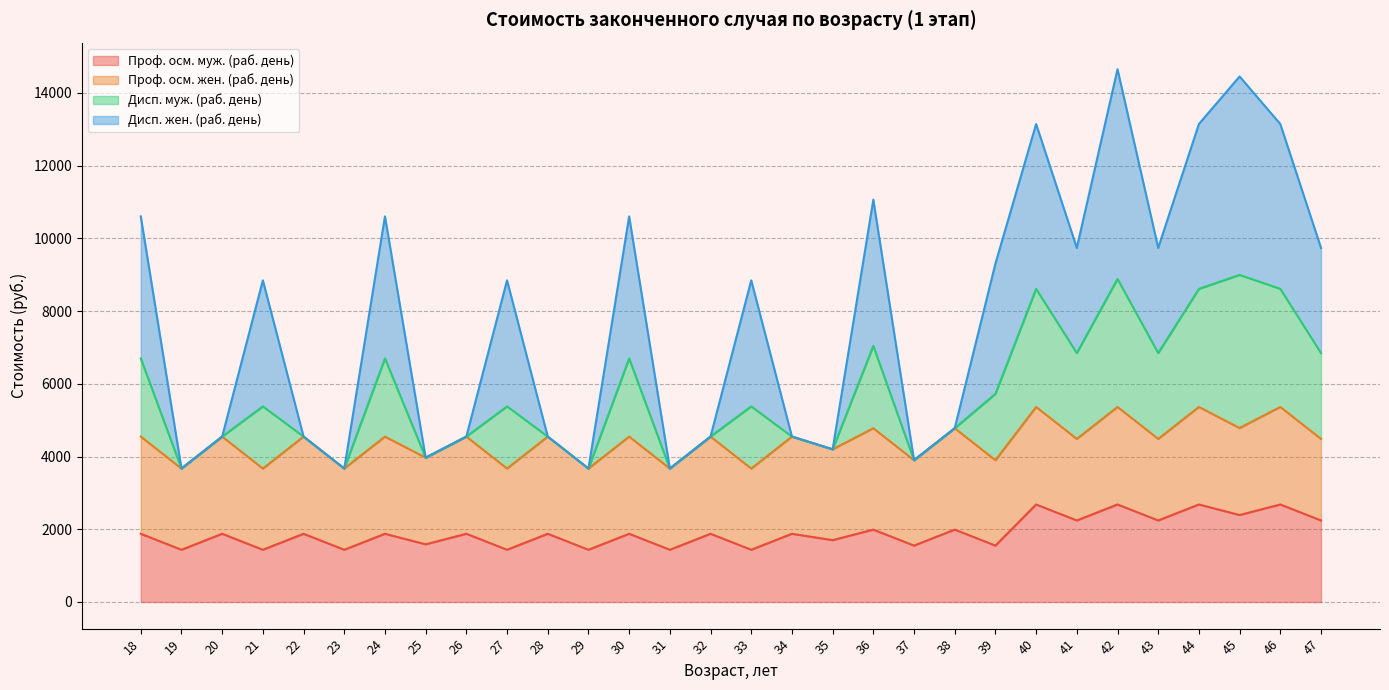

What is the sum of all Проф. осм. муж. (раб. день) values?

57170.8